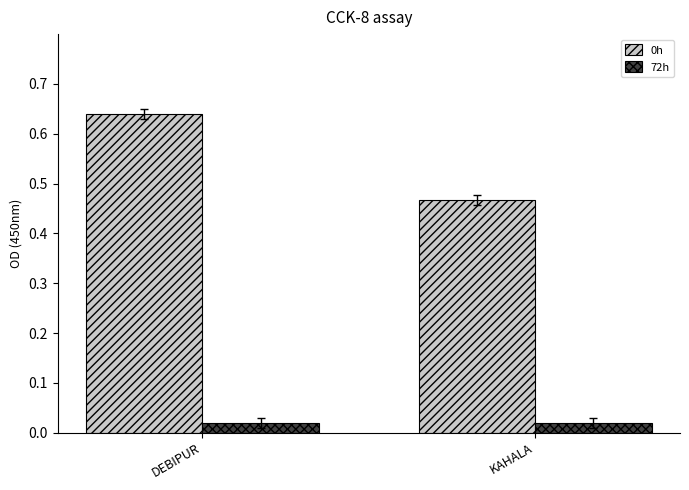

How many groups of bars are there?

2